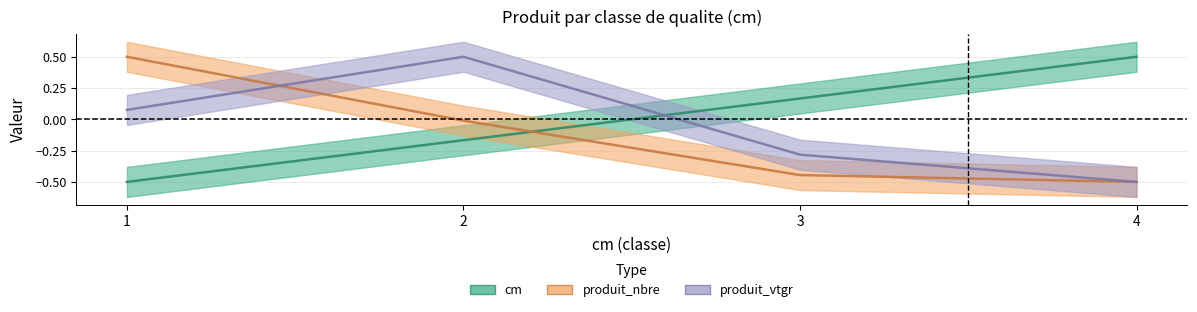

How many distinct data groups are displayed?

3